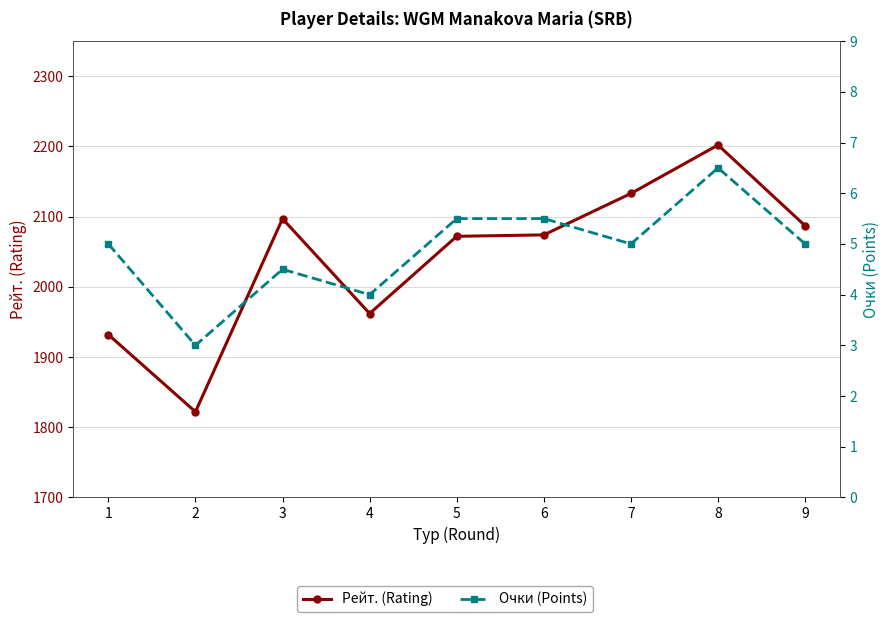

Which category has the lowest value across all series?

2